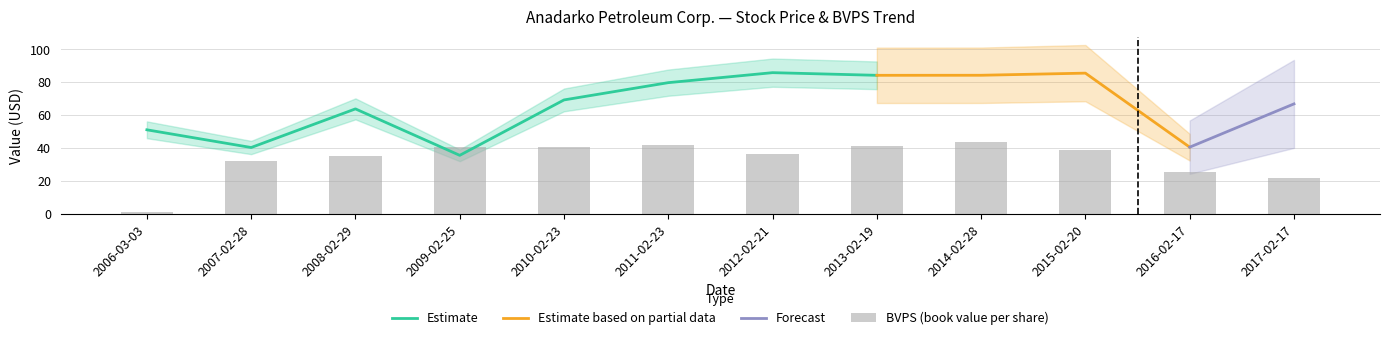

Rank the categories by P/BV value from highest to lowest.

2006-03-03, 2017-02-17, 2012-02-21, 2015-02-20, 2013-02-19, 2014-02-28, 2011-02-23, 2008-02-29, 2010-02-23, 2016-02-17, 2007-02-28, 2009-02-25